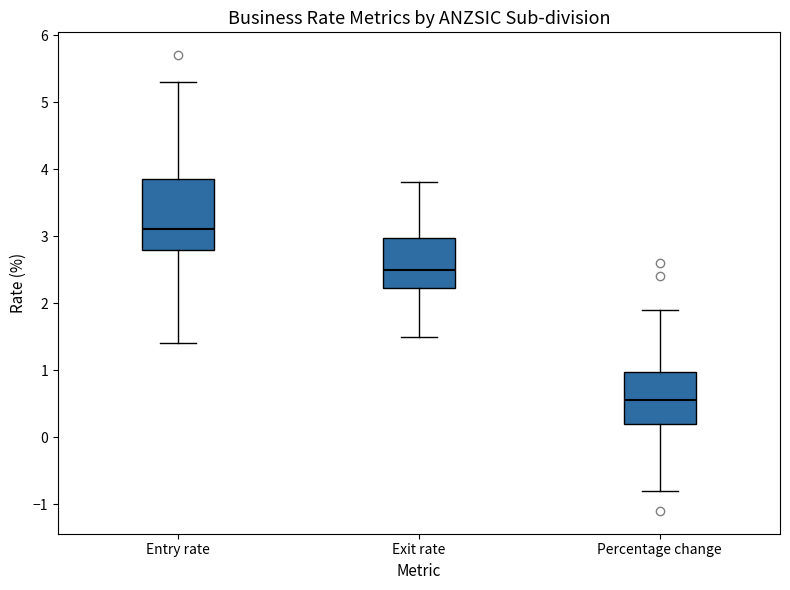

Which box is the tallest, from its lower edge to its upper edge?

Entry rate